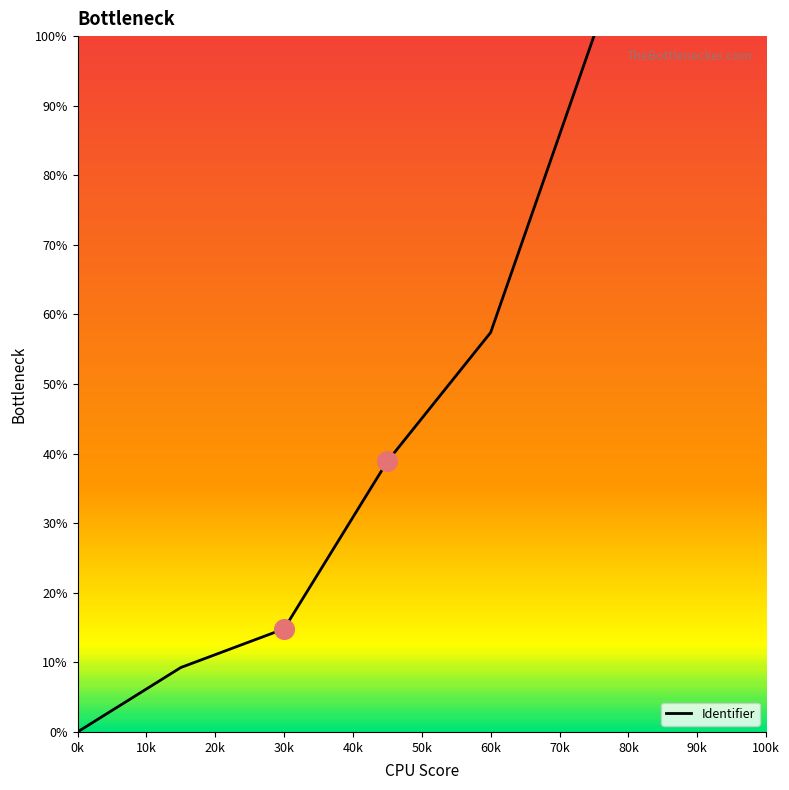

What is the greatest value displayed?

100.0